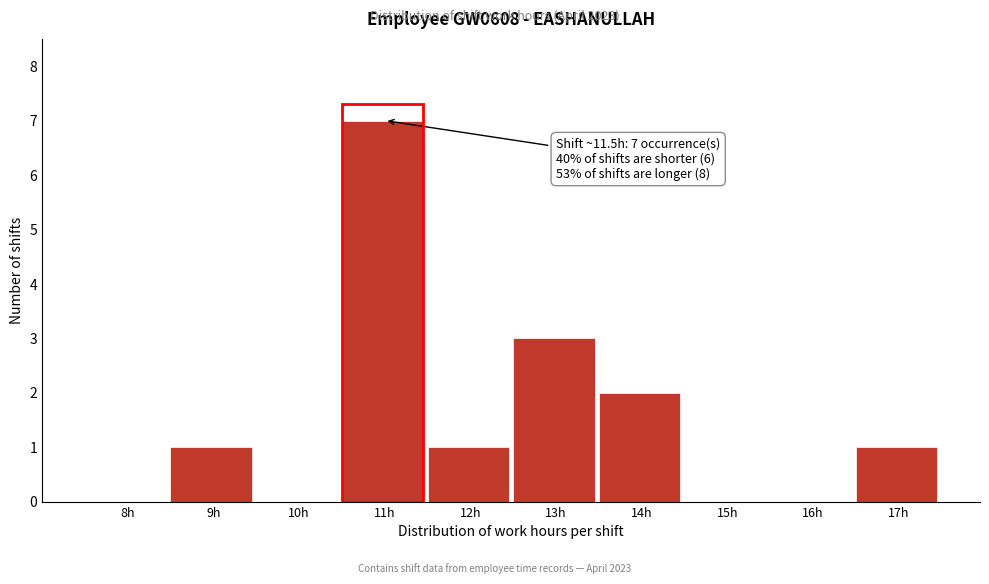

Reading left to right, list all the values displayed in this chart.

8h=0	9h=1	10h=0	11h=7	12h=1	13h=3	14h=2	15h=0	16h=0	17h=1